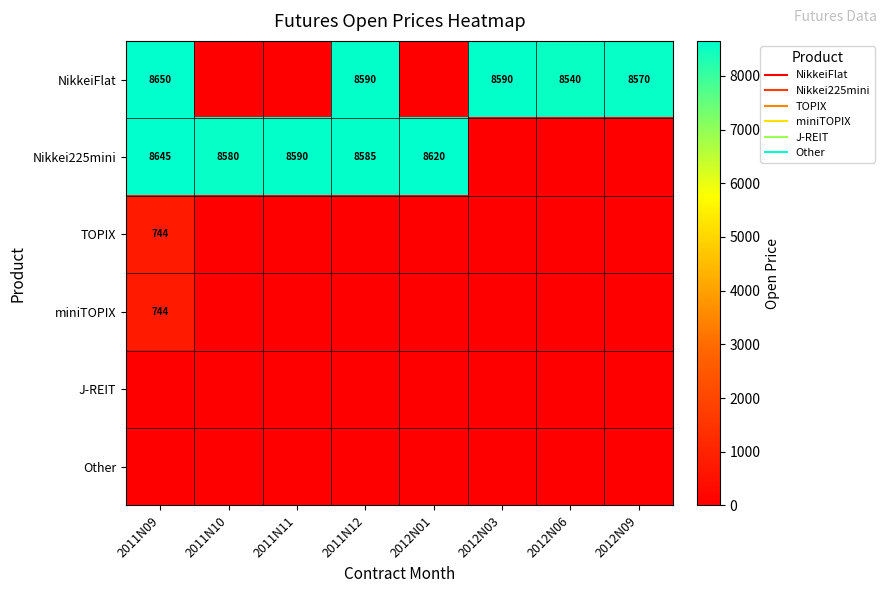

Where is TOPIX nearest to the value 371?

2011N10